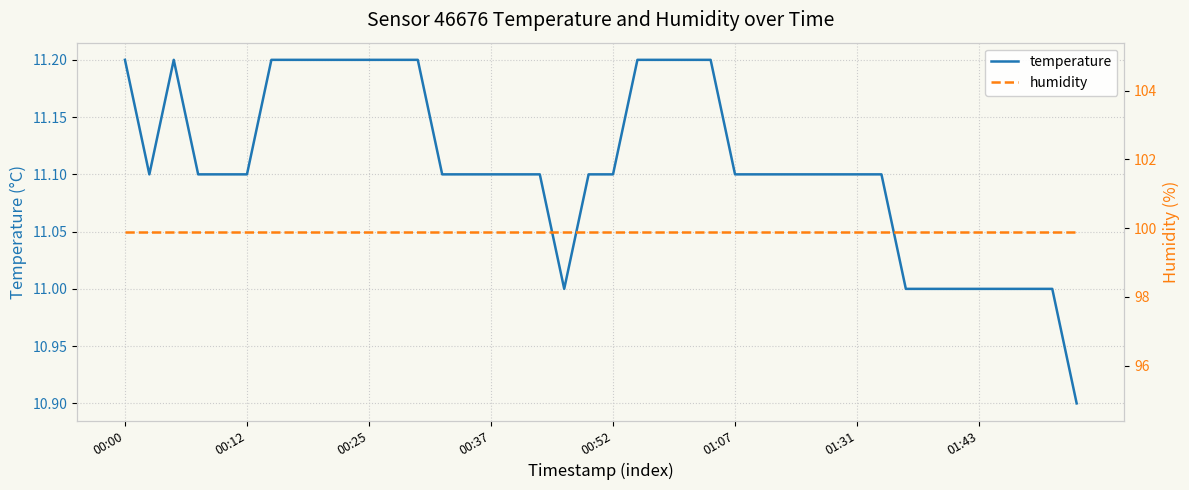

The temperature series shows 11.1 at 01:07. True or false?

True